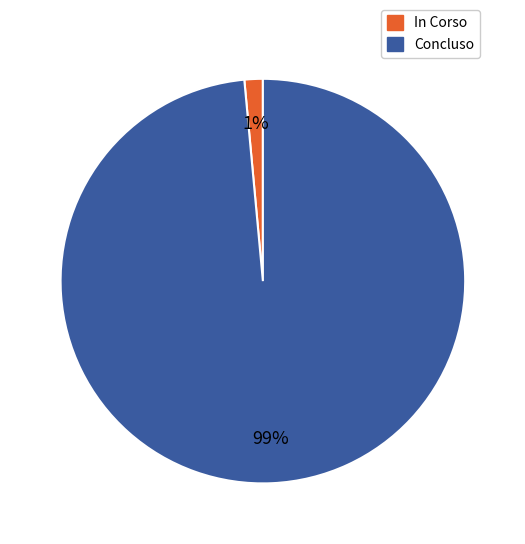

Is the sum of In Corso and Concluso greater than half?

Yes